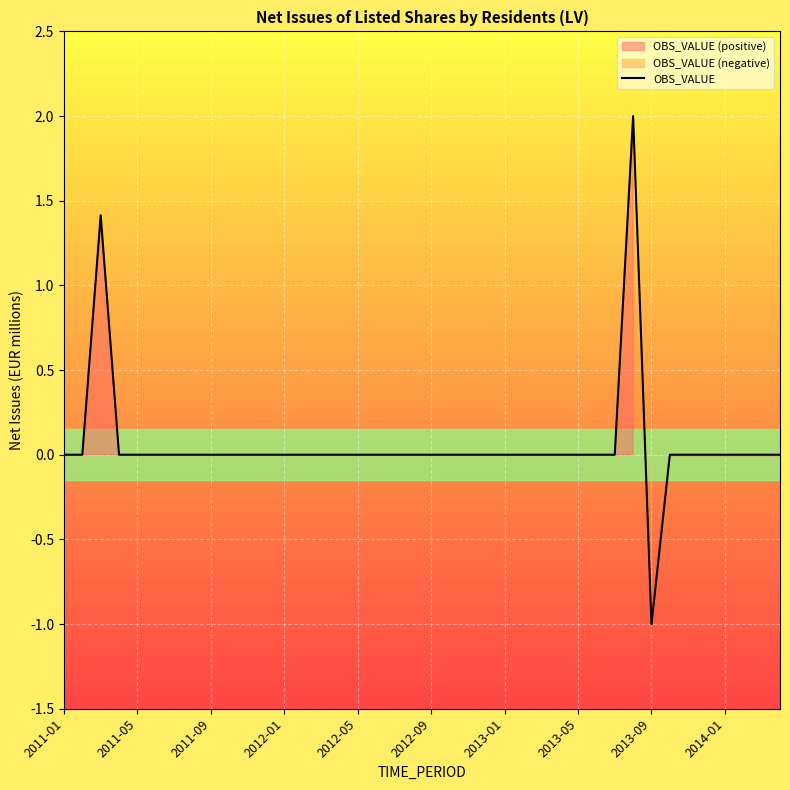

How many negative values are there?

1